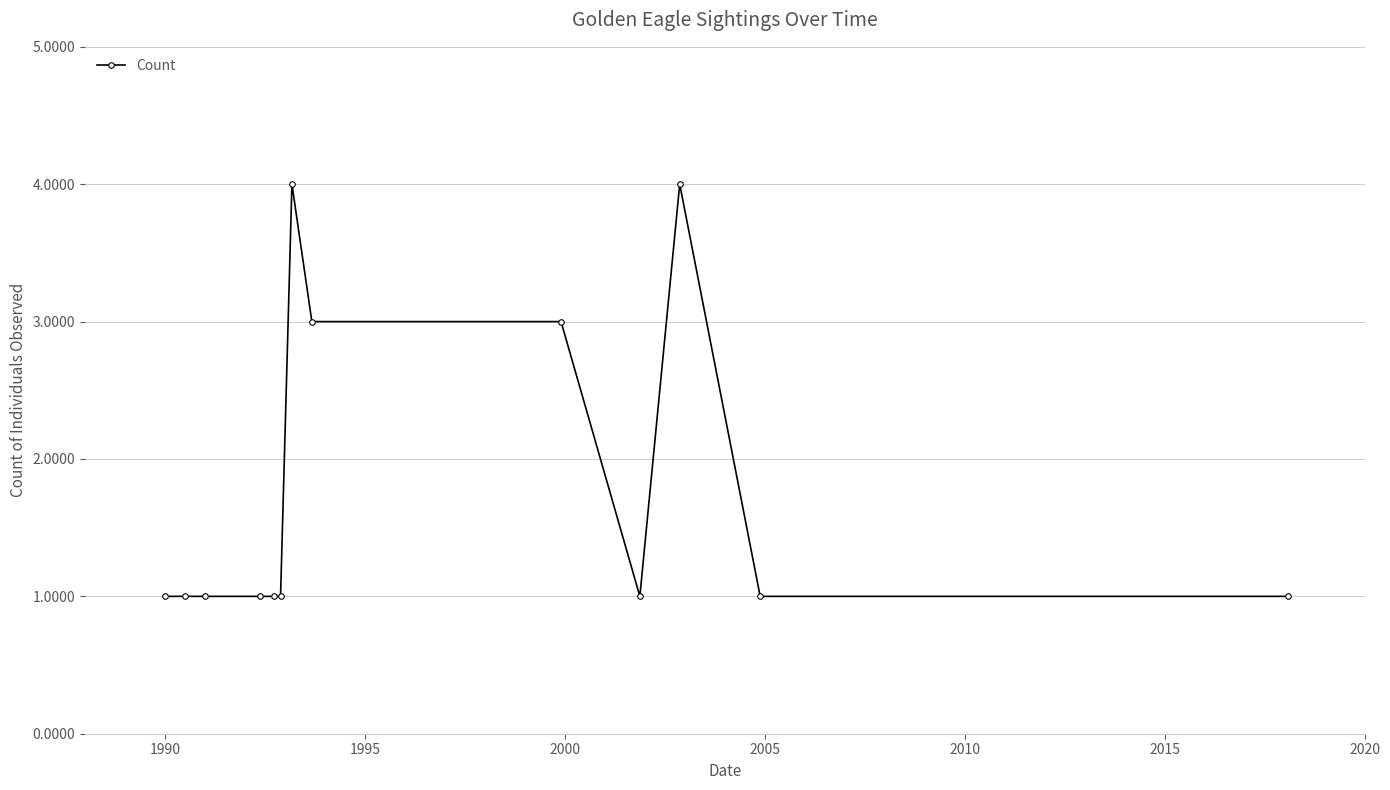

What is the greatest value displayed?

4